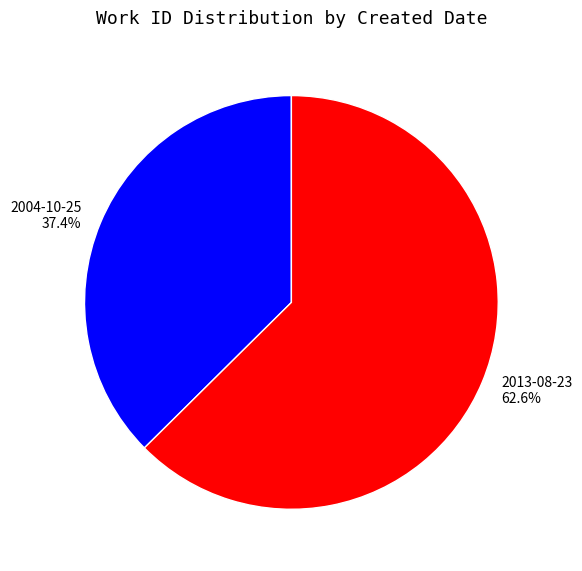

Which slice is the largest?

2013-08-23